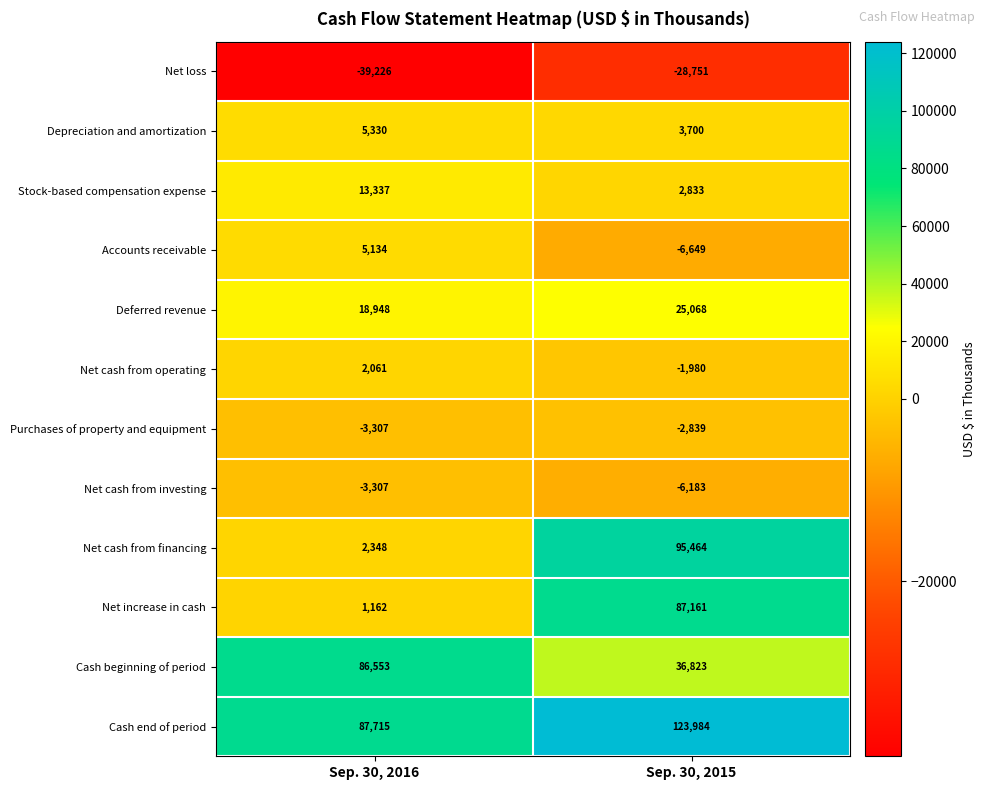

What is the average value of the Purchases of property and equipment series?

-3073